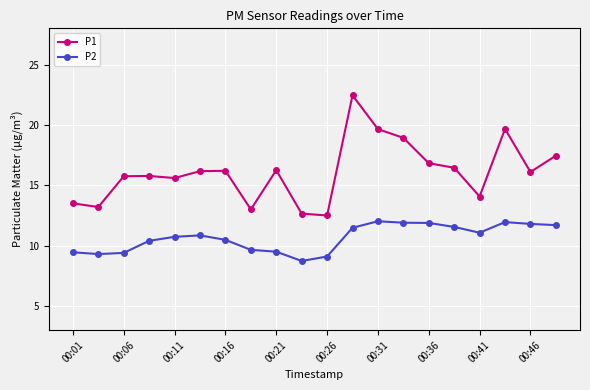

True or false: P2 and P1 cross at least once.

False